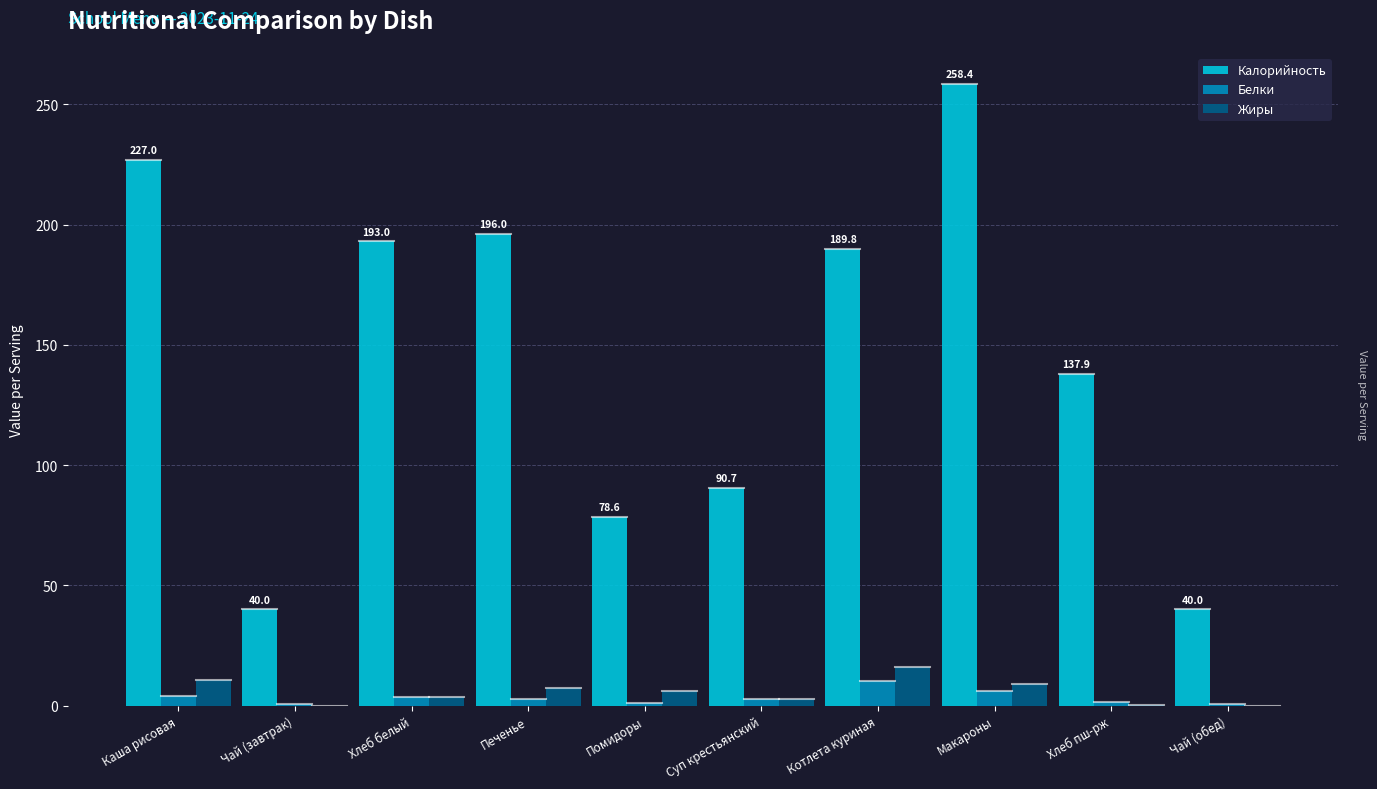

What is the sum of all Калорийность values?

1451.4